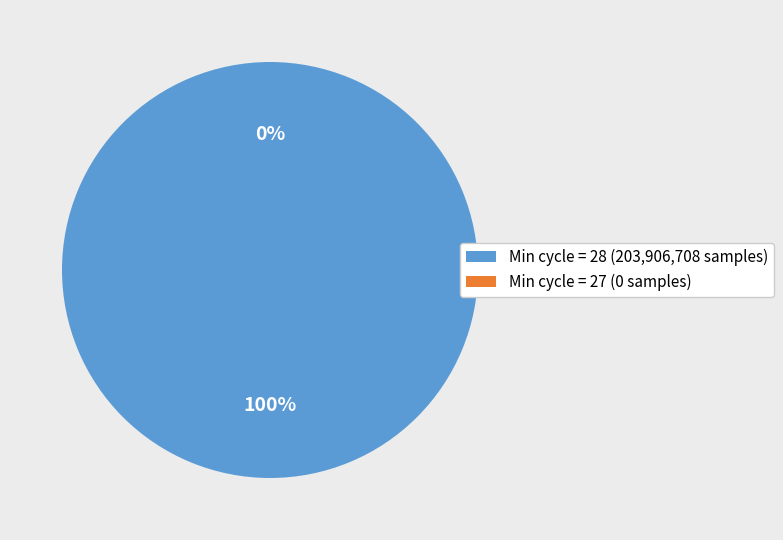

True or false: 28 accounts for 1% of the total.

False